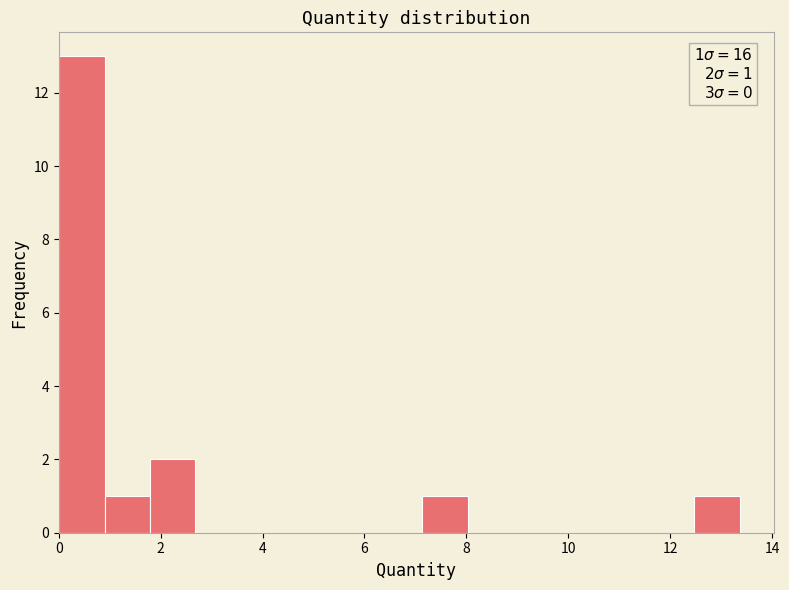

Which range on the x-axis has the tallest bar?

0.0 to 1.0